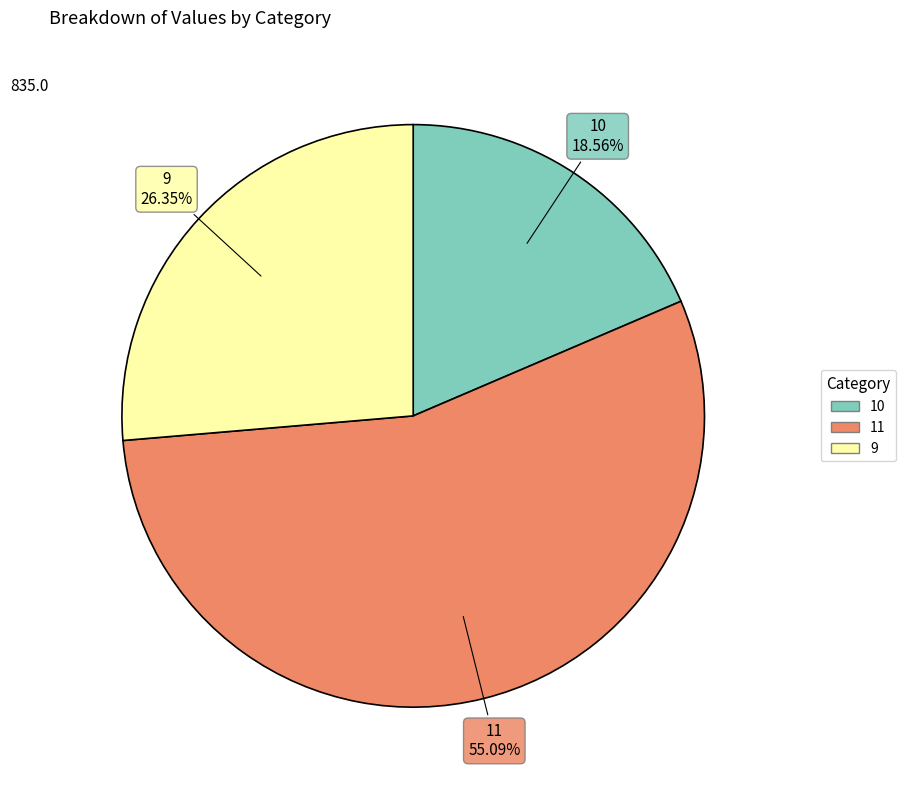

What percentage do 10 and 9 together represent?

44.9%